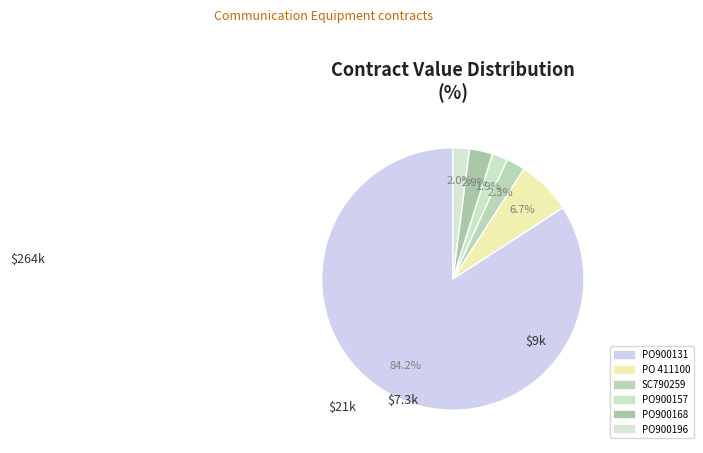

Is it true that PO900196 is 9% of the pie?

False